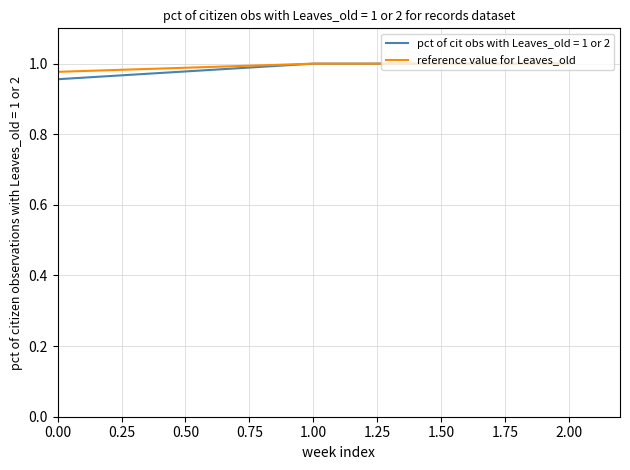

Count the number of categories in the chart.

3